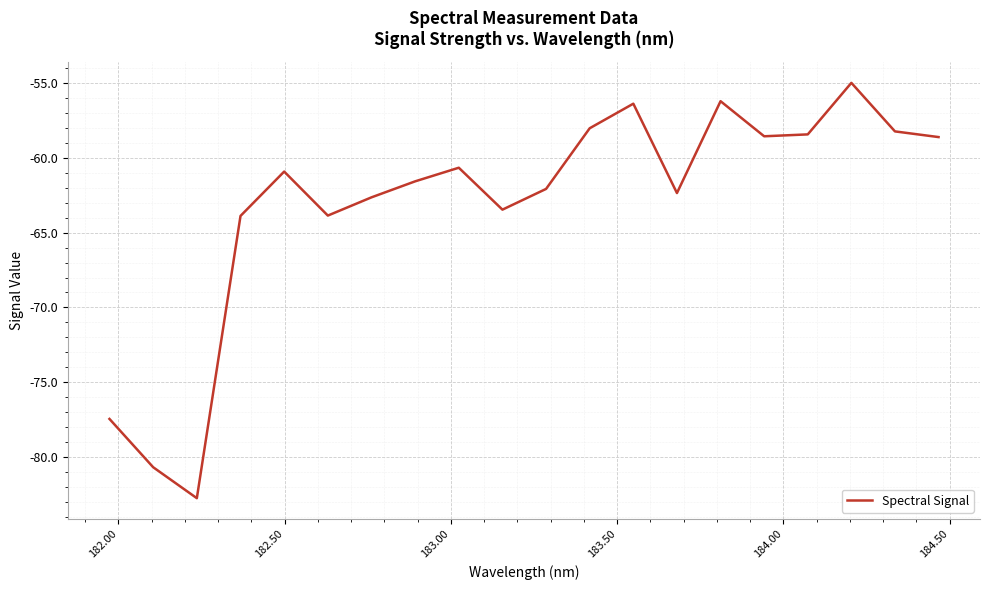

What is the difference between the maximum and minimum values?

27.8